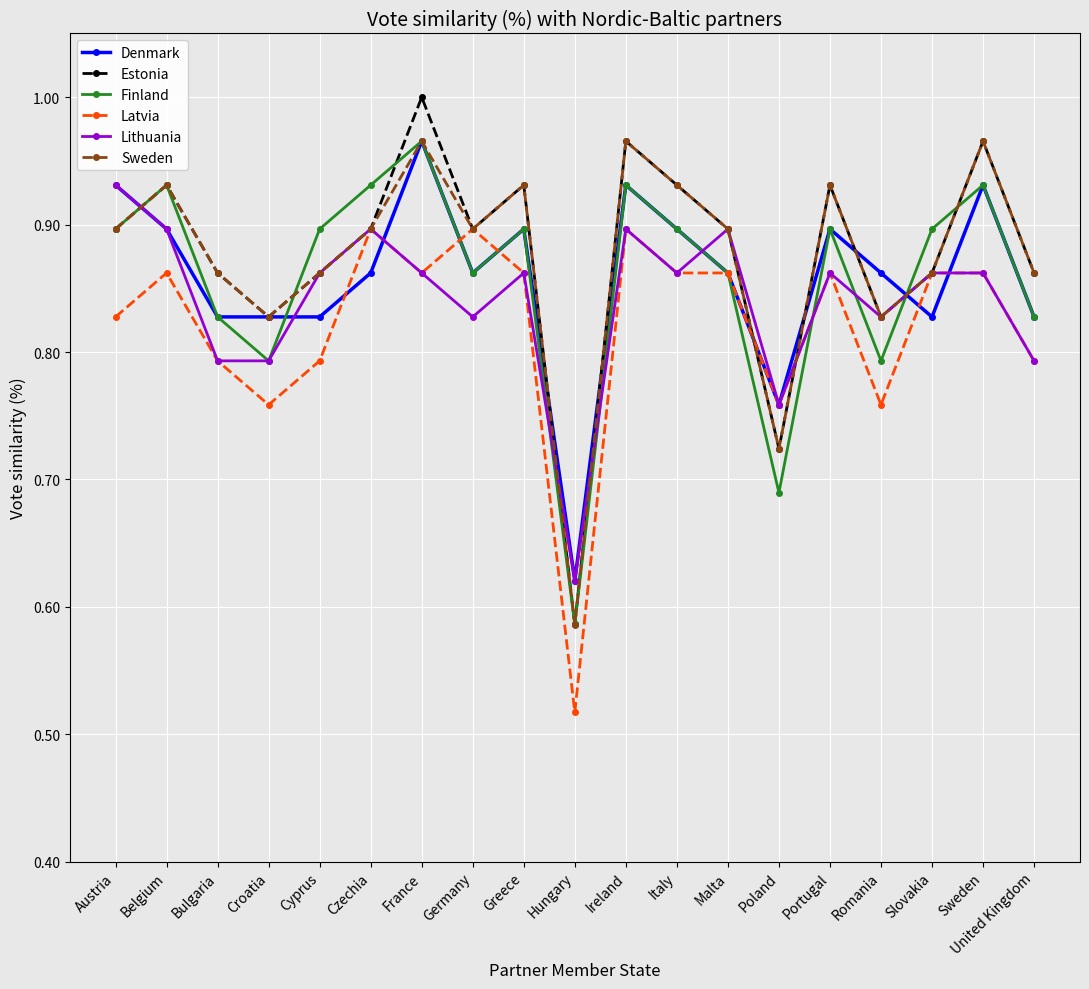

Which series has the widest spread of values?

Estonia